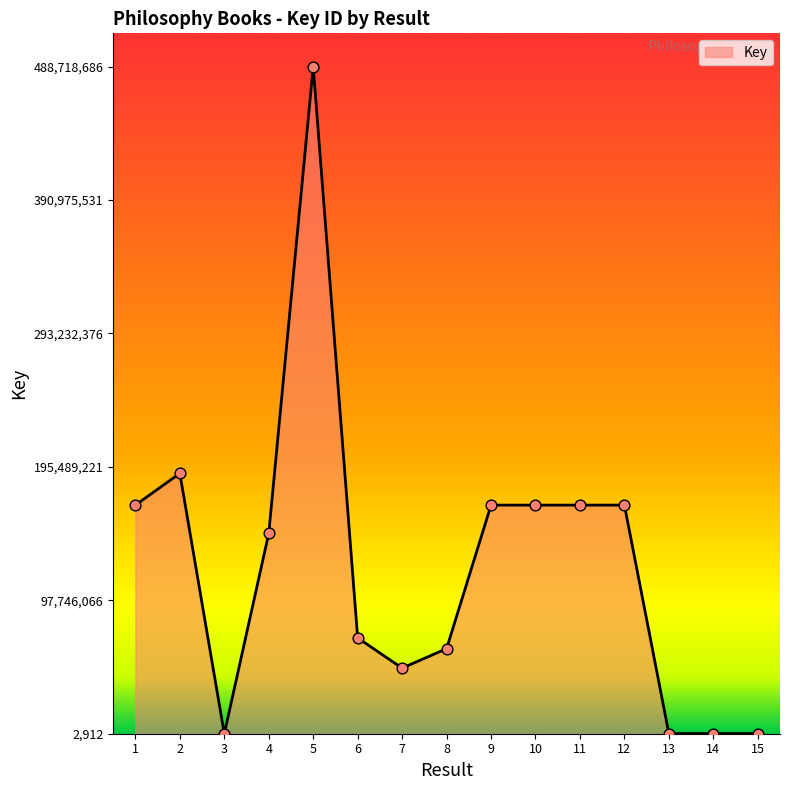

What is the change in value from 2 to 7?

-142697347